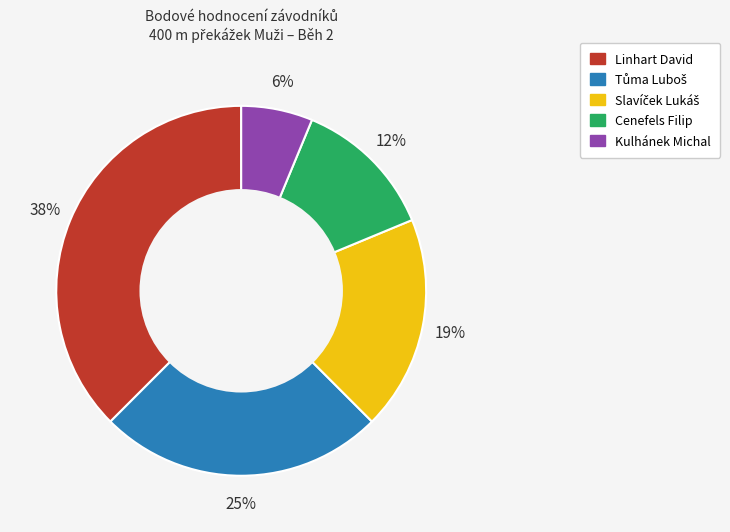

Which slice is the largest?

Linhart David